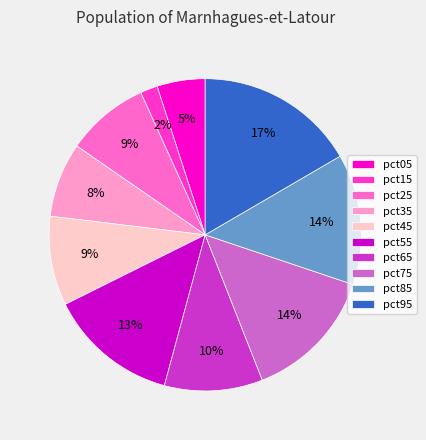

The pct95 slice represents 7% of the pie. True or false?

False